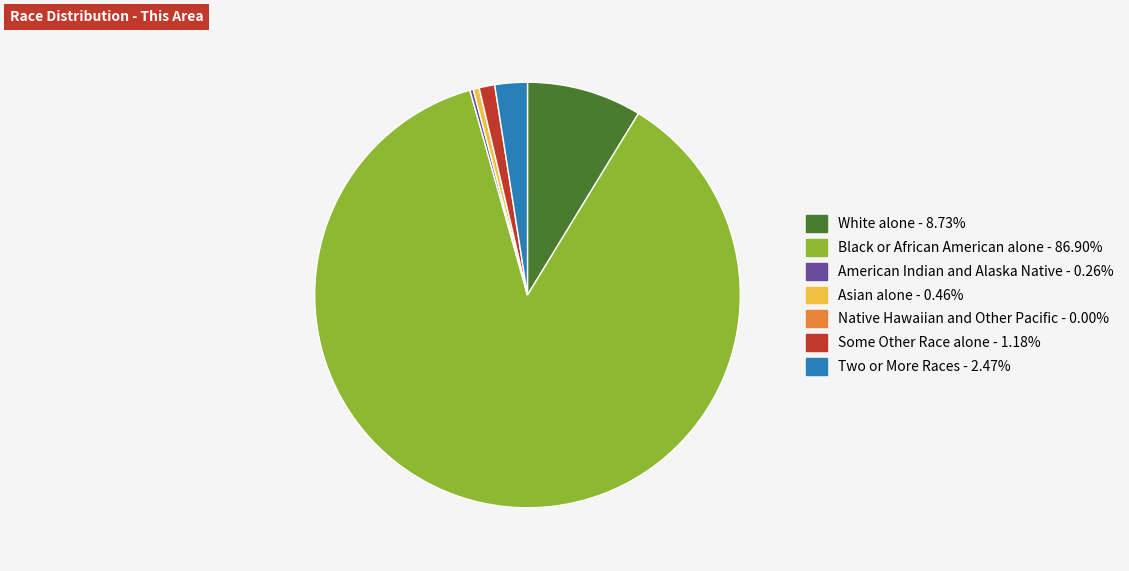

Is there a majority slice in this chart?

Yes